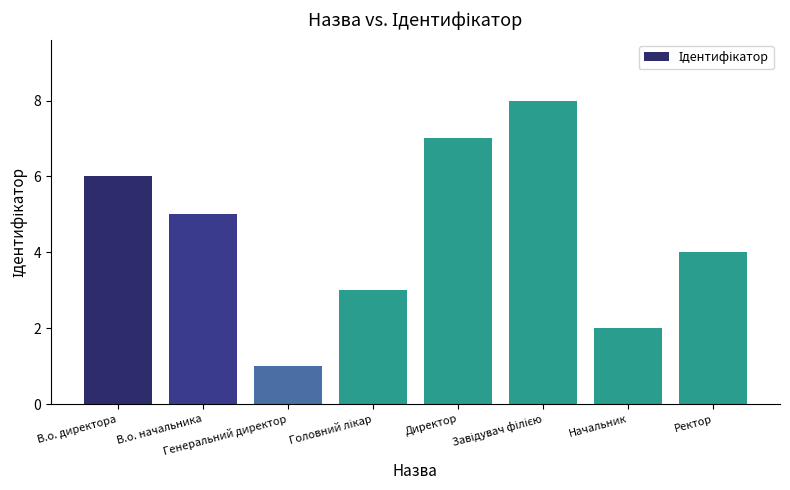

How many values are between 3 and 7?

5